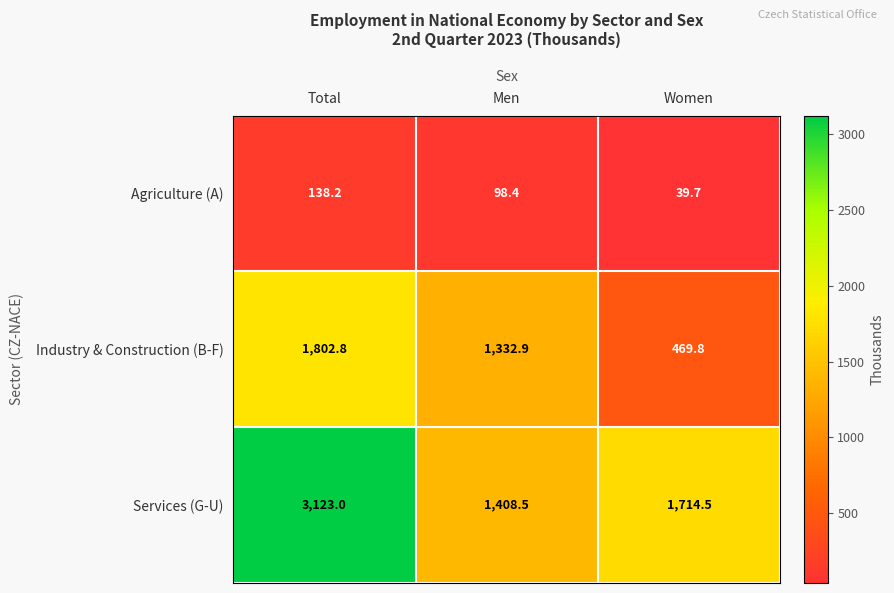

Reading left to right, list all the values displayed in this chart.

Agriculture (A): 138.2	98.4	39.7
Industry & Construction (B-F): 1802.8	1332.9	469.8
Services (G-U): 3123.0	1408.5	1714.5